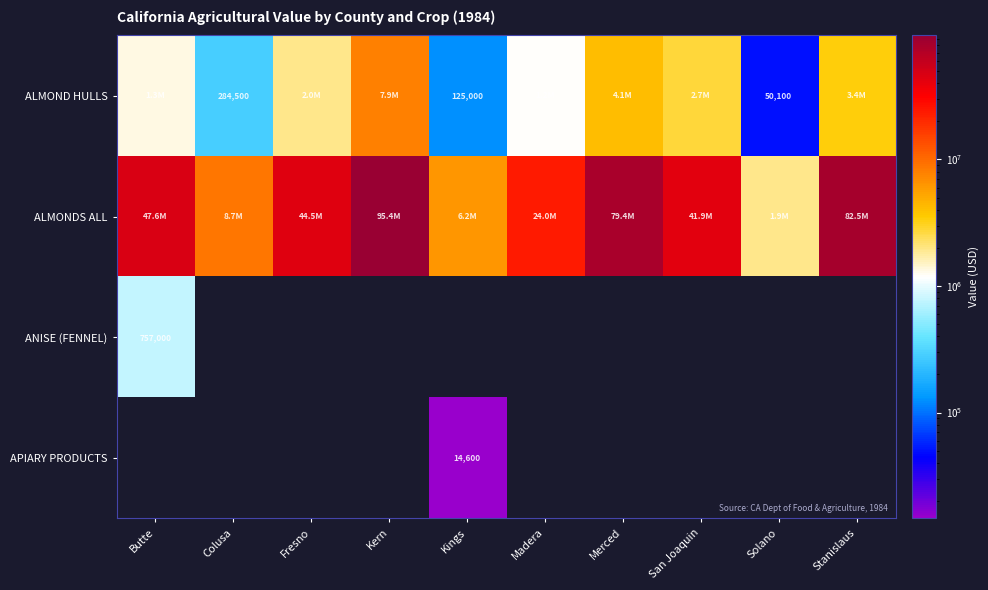

The value of ALMOND HULLS at Colusa is 284500. True or false?

True